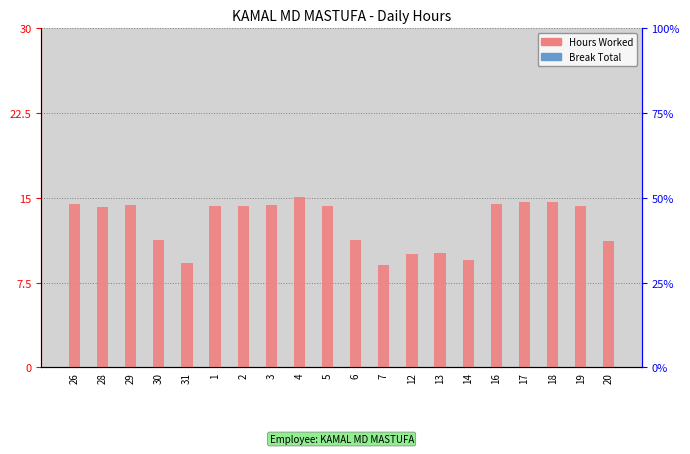

Between 29 and 30, which series saw the biggest shift?

Hours Worked